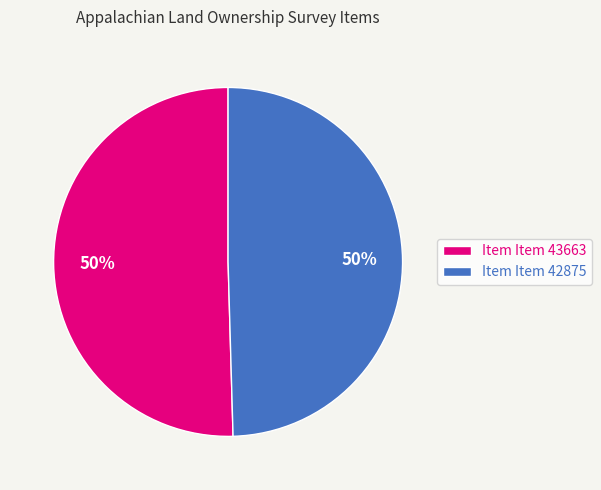

The Item Item 43663 slice represents 50% of the pie. True or false?

True